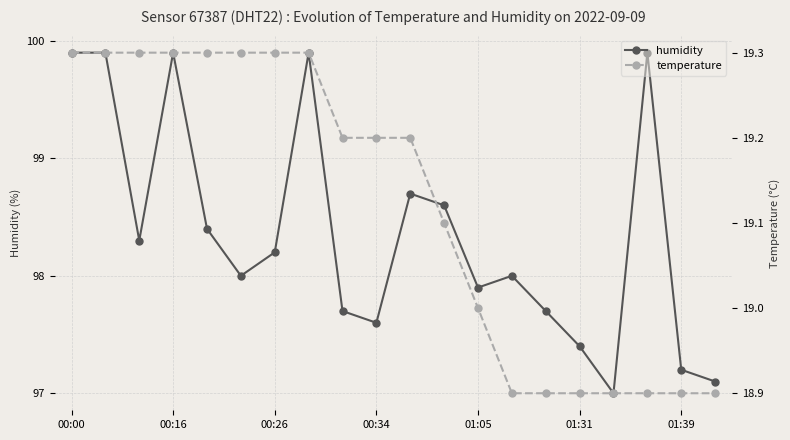

What is the highest value of the humidity series?

99.9